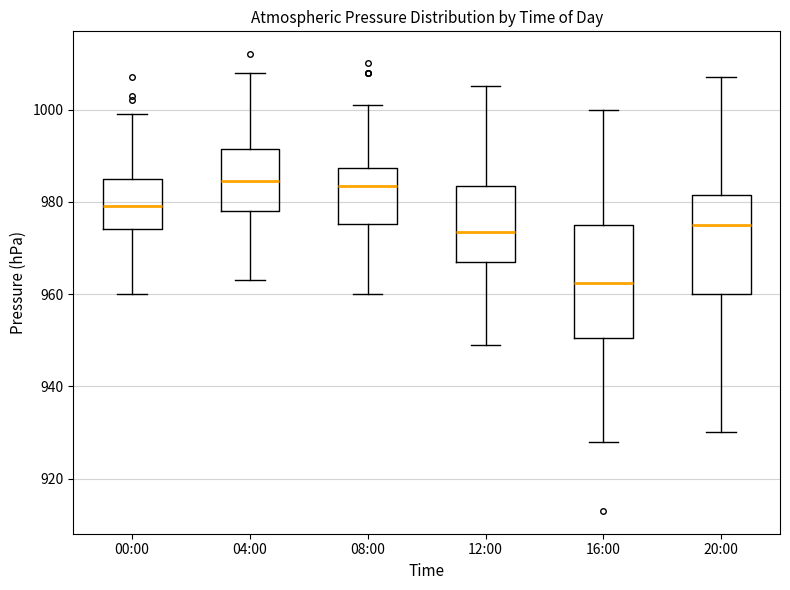

Reading left to right, transcribe this box plot: for each box, give where its median line is, the range the box spans, and where its two whiskers end, as read against the y-axis. The values are not printed on the chart, so give them approximately, as read against the axis.

00:00: median 980, box 974 to 986, whiskers 960 to 1000
04:00: median 984, box 978 to 992, whiskers 964 to 1008
08:00: median 984, box 976 to 988, whiskers 960 to 1002
12:00: median 974, box 968 to 984, whiskers 950 to 1006
16:00: median 962, box 950 to 976, whiskers 928 to 1000
20:00: median 976, box 960 to 982, whiskers 930 to 1008